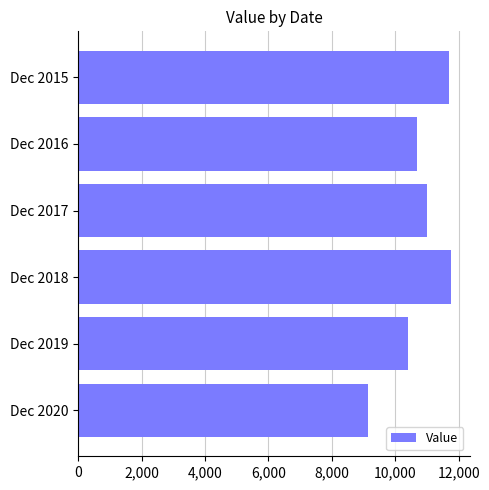

Approximately how many times larger is the value at Dec 2017 compared to Dec 2015?

0.9